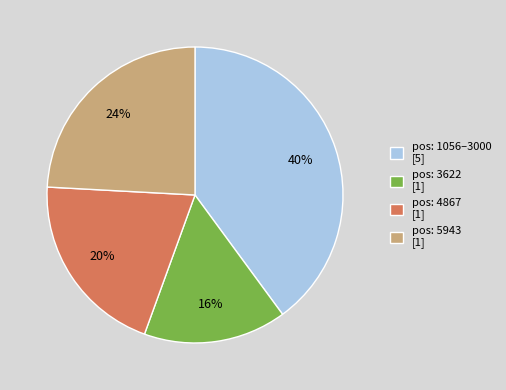

Between pos: 3622 [1] and pos: 5943 [1], which is larger?

pos: 5943 [1]